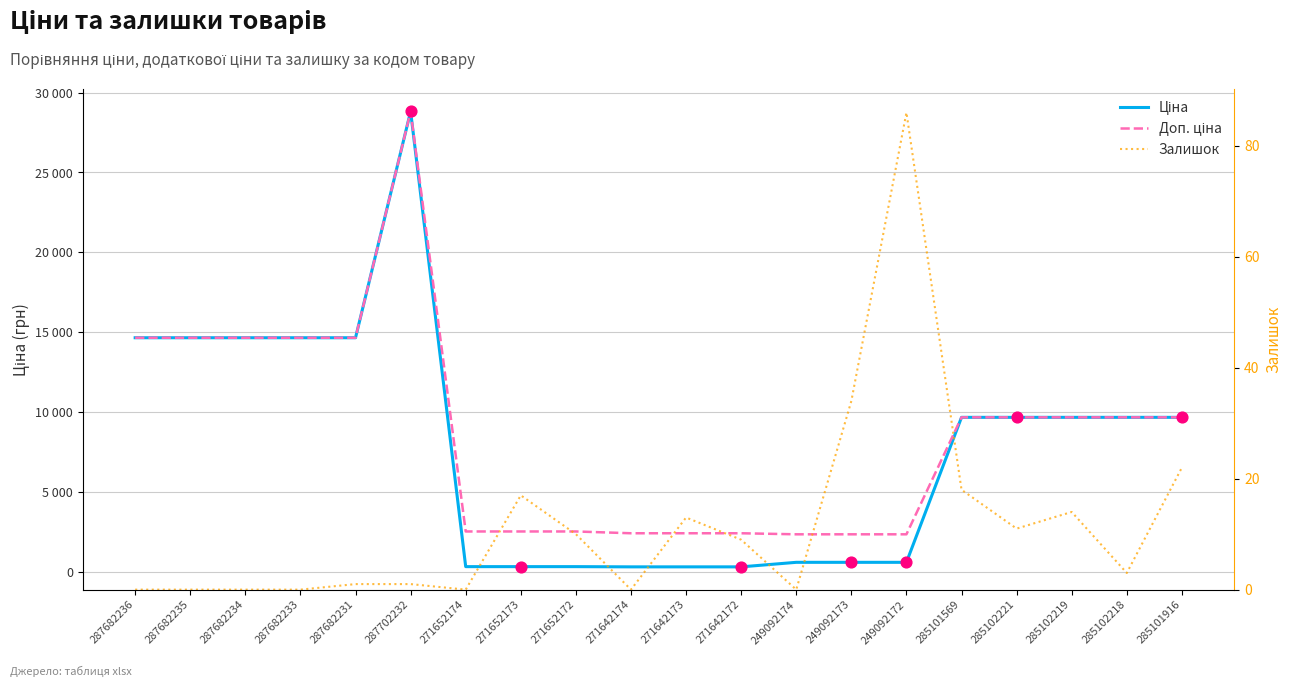

Which series contains the lowest Y value?

Залишок